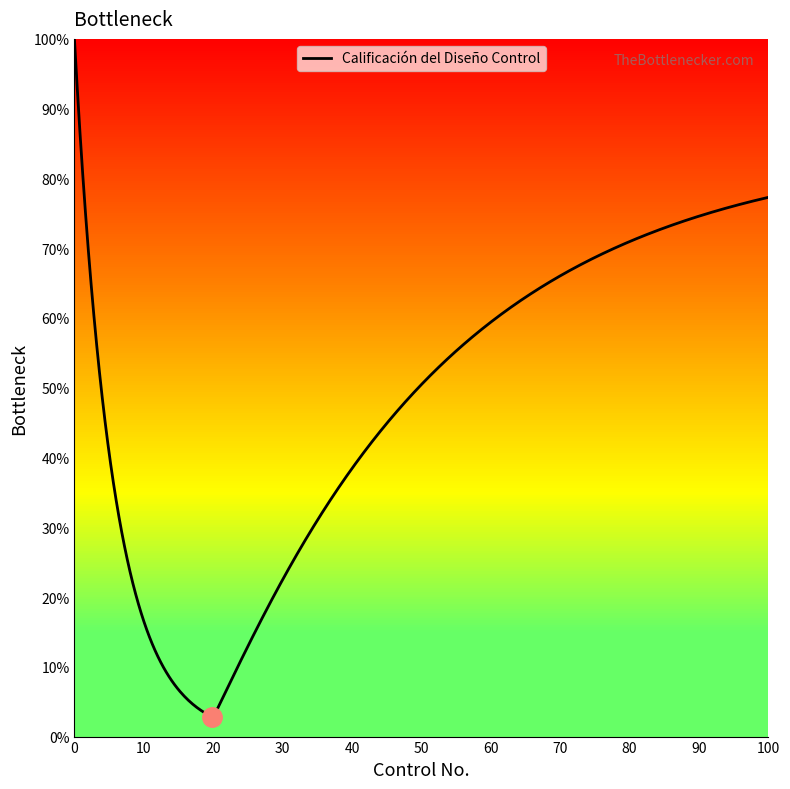

What is the smallest value displayed?

2.8